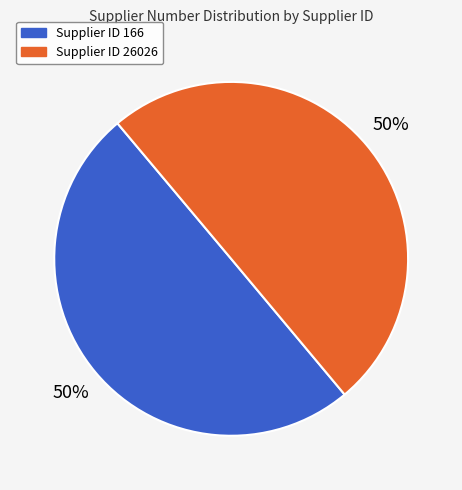

To the nearest percent, what is the average slice percentage?

50%